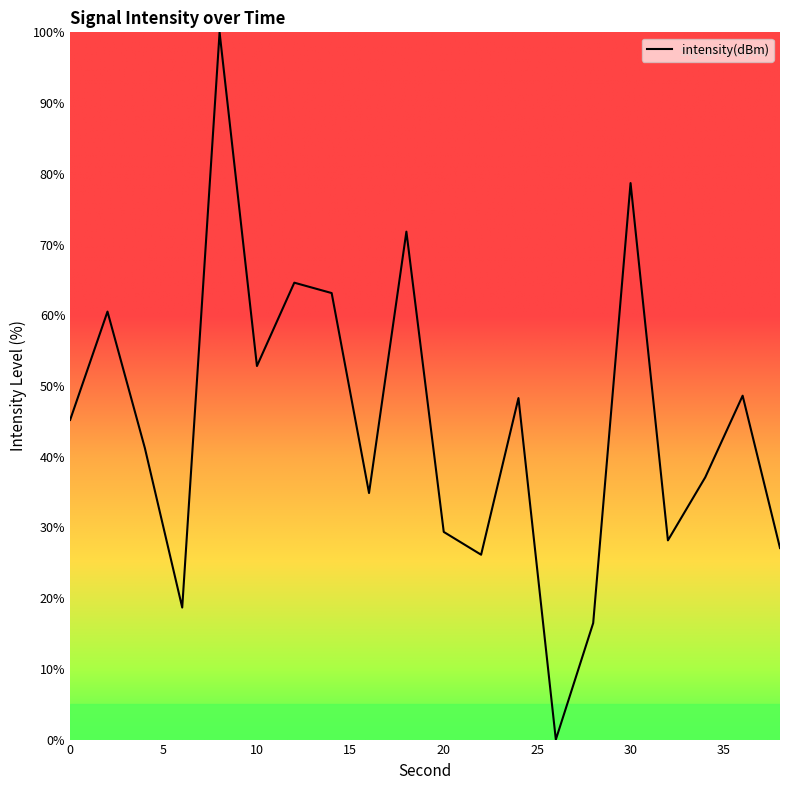

What is the difference between the second highest and second lowest values?

62.2